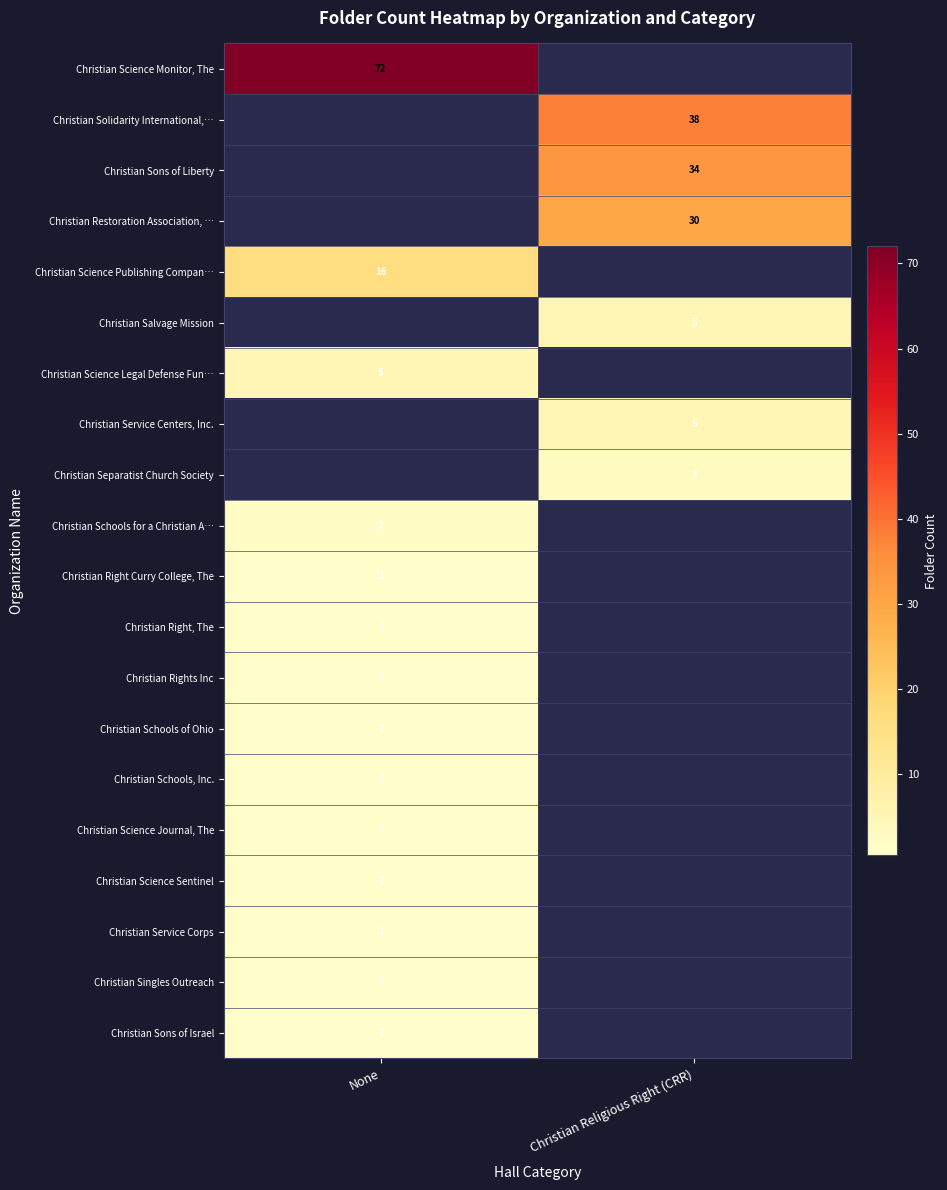

True or false: Christian Schools of Ohio has a value of 1 at None.

True